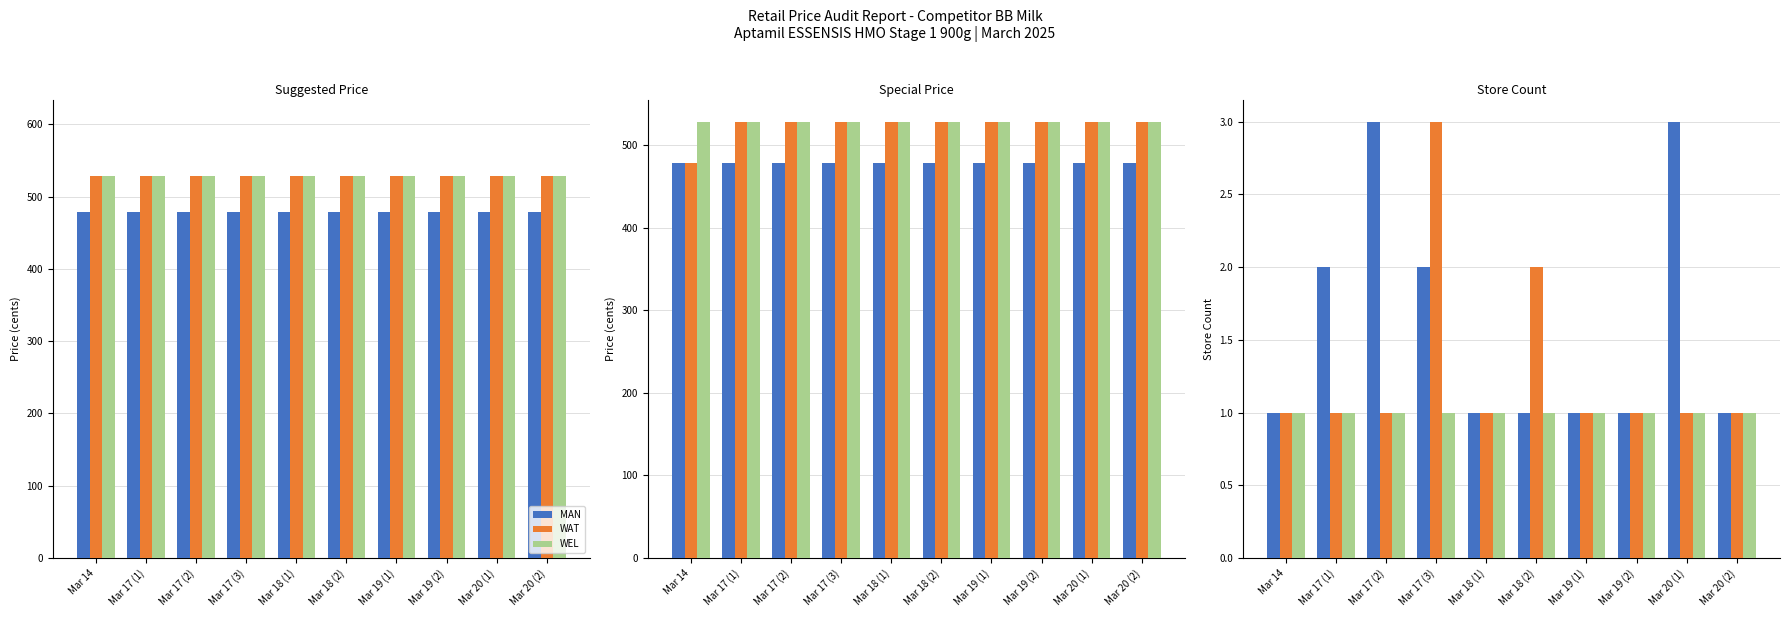

At which category is the sum across all series the highest?

Mar 17 (3)